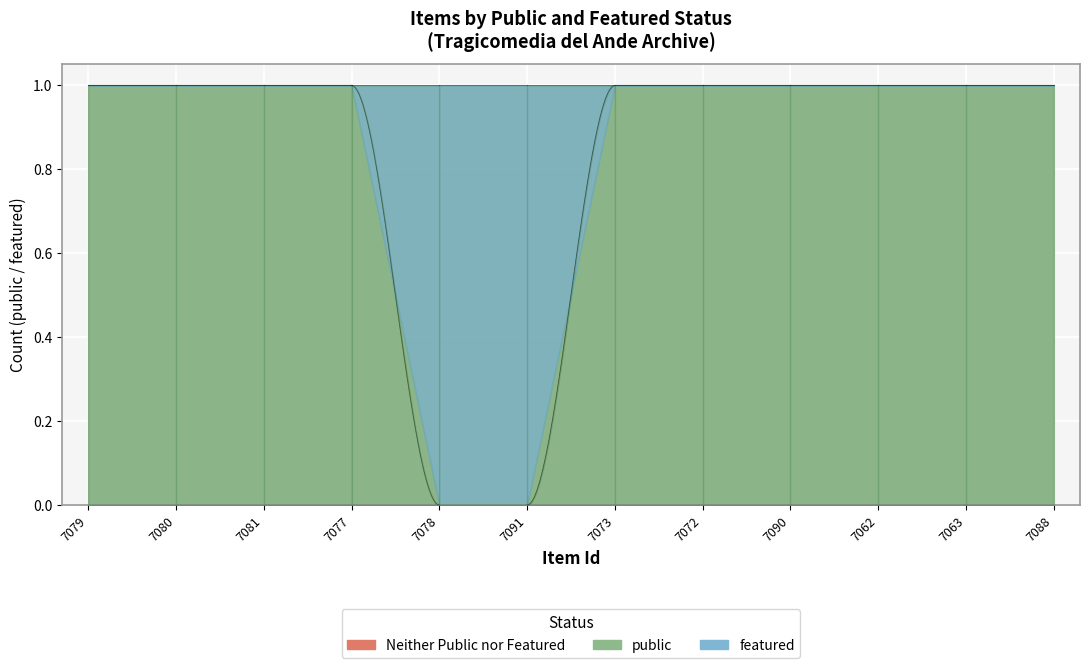

How many categories are shown in the chart?

12